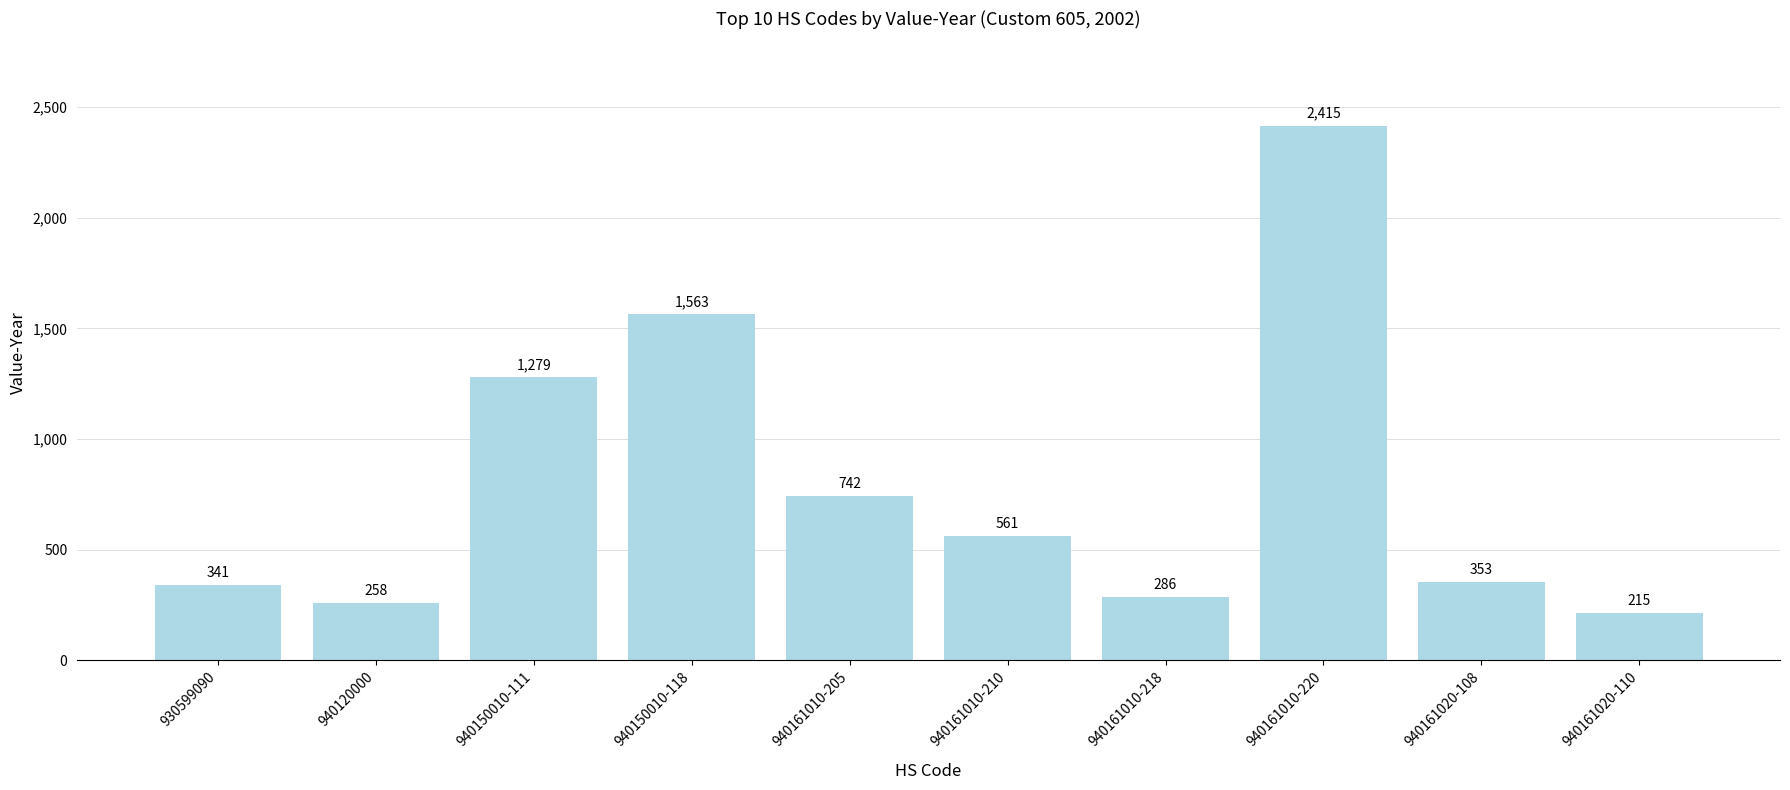

What is the sum of all values?

8013